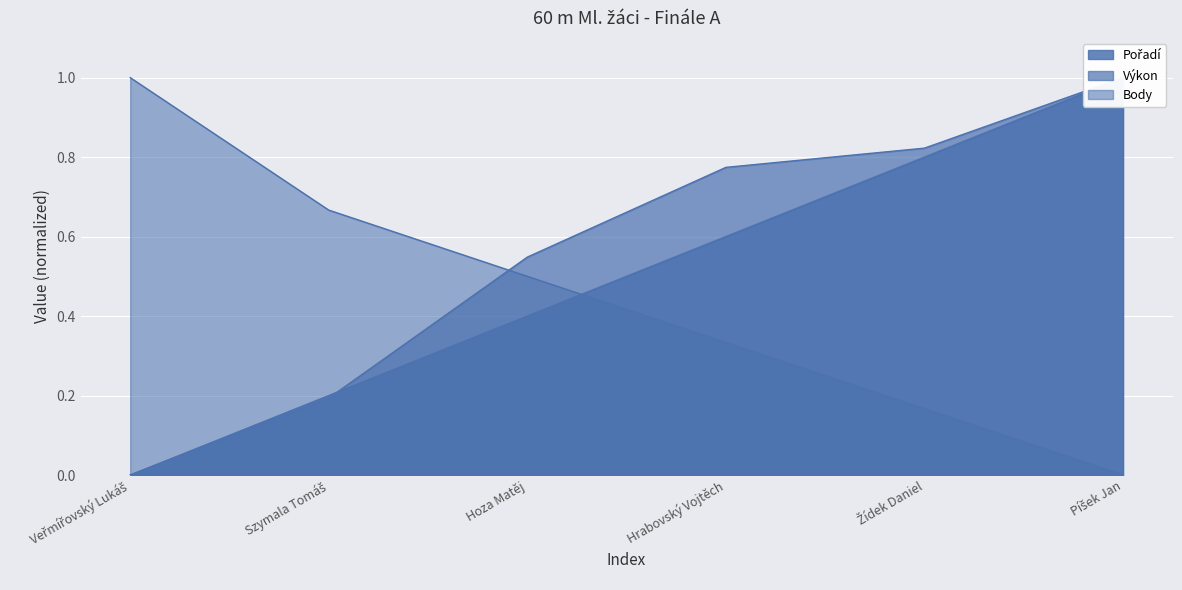

Rank the series at Píšek Jan from lowest to highest value.

Body, Pořadí, Výkon